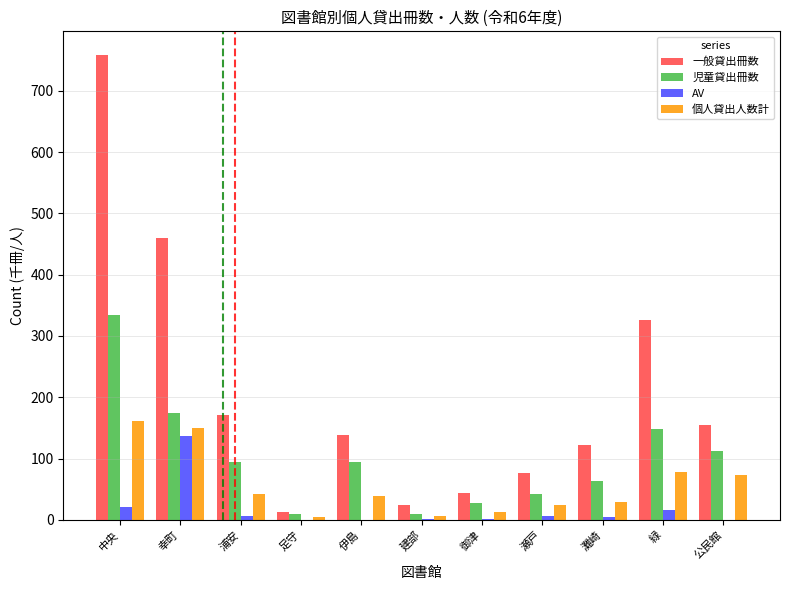

How many data points in 個人貸出人数計 are above 39?

6